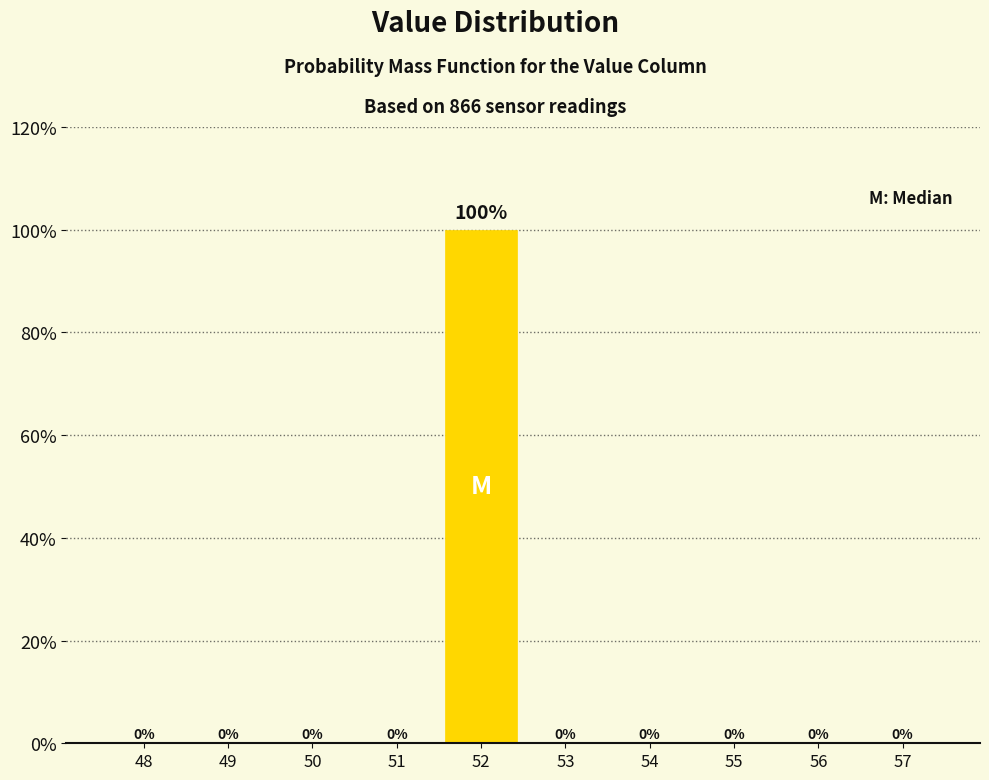

Reading left to right, transcribe this chart: for each bar, give the range it covers on the x-axis and its height.

47.5 to 48.5: 0
48.5 to 49.5: 0
49.5 to 50.5: 0
50.5 to 51.5: 0
51.5 to 52.5: 100
52.5 to 53.5: 0
53.5 to 54.5: 0
54.5 to 55.5: 0
55.5 to 56.5: 0
56.5 to 57.5: 0